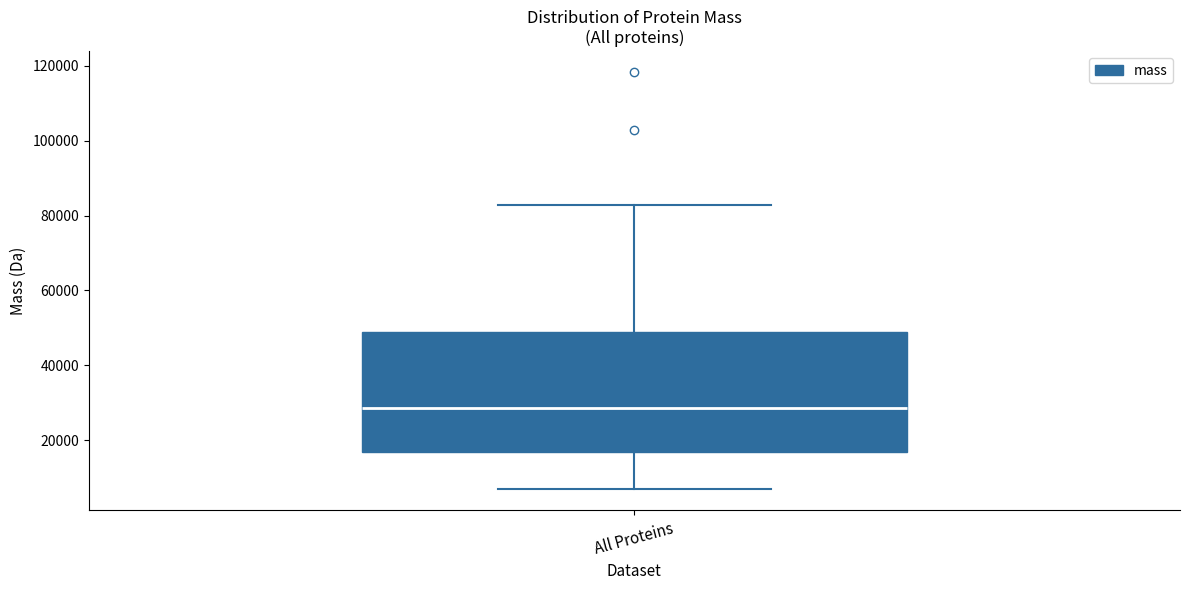

Read this box plot against the y-axis: the position of the median line, the range covered by the box, and the ends of both whiskers. The values are not printed on the chart, so give them approximately, as read against the axis.

median 28000, box 16000 to 48000, whiskers 6000 to 82000